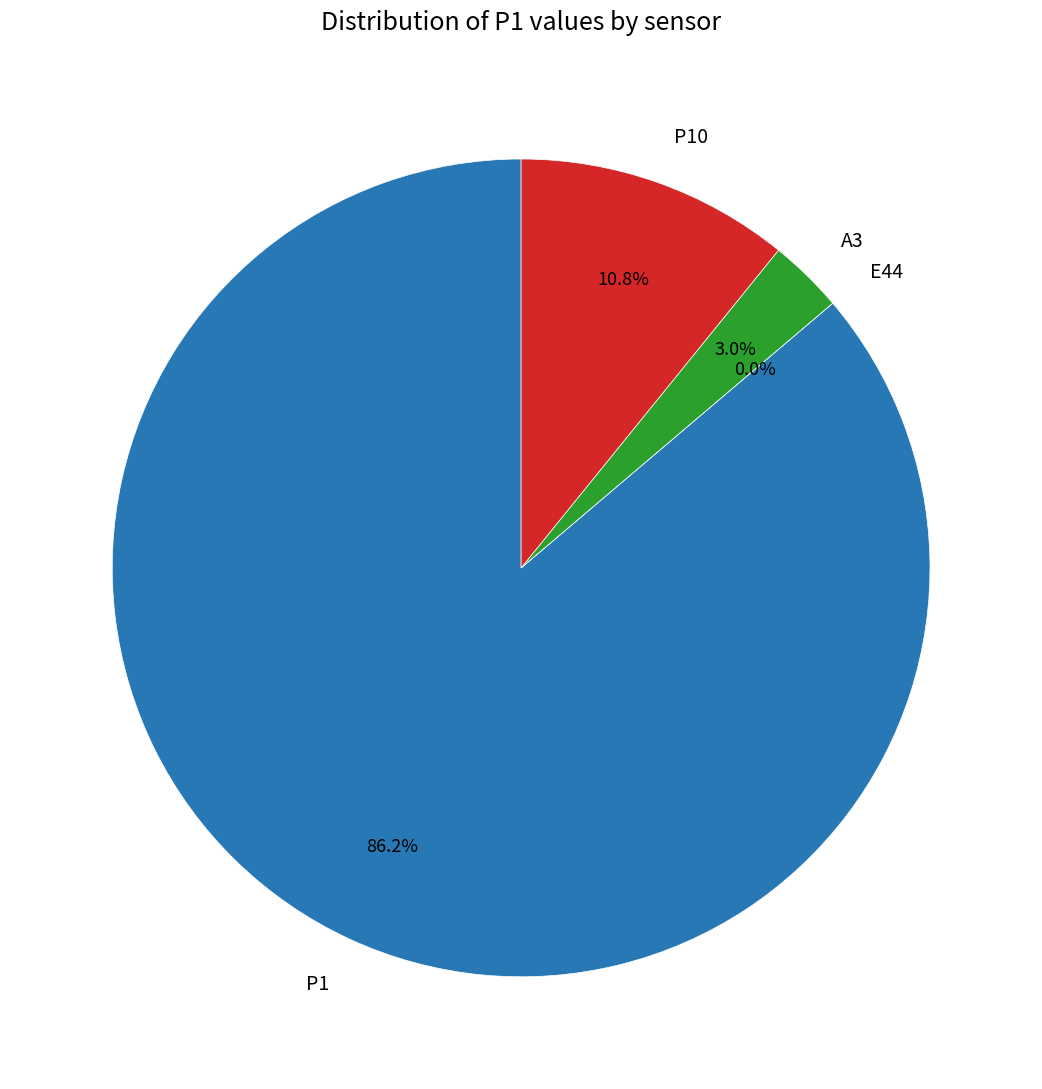

Is it true that 33 is 8% of the pie?

False